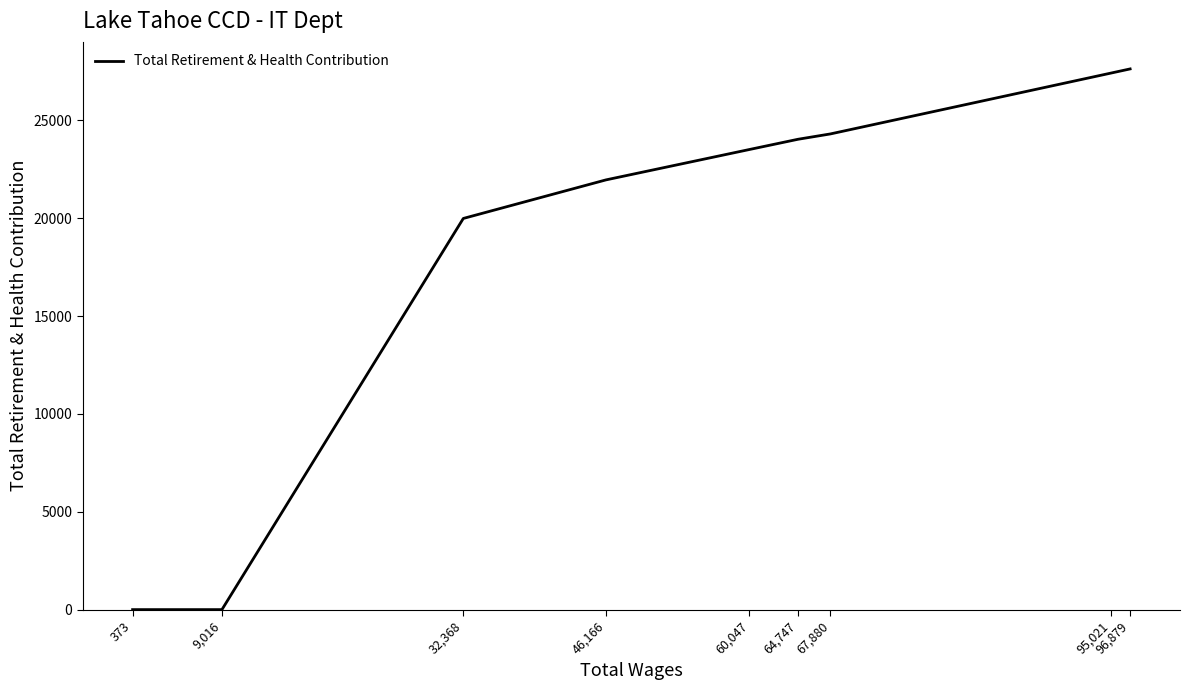

At which label is the value closest to 13815?

32,368